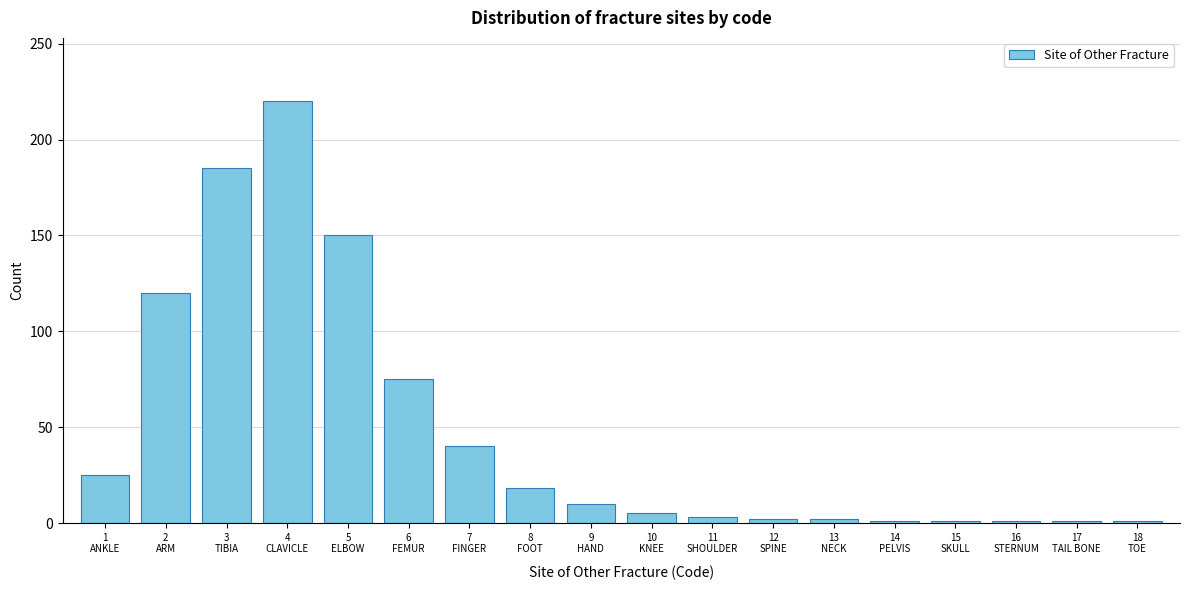

What is the difference between the maximum and minimum values?

219